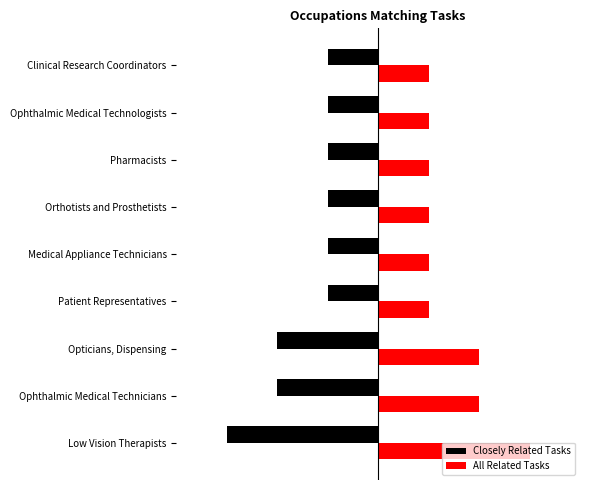

What is the average value of the All Related Tasks series?

1